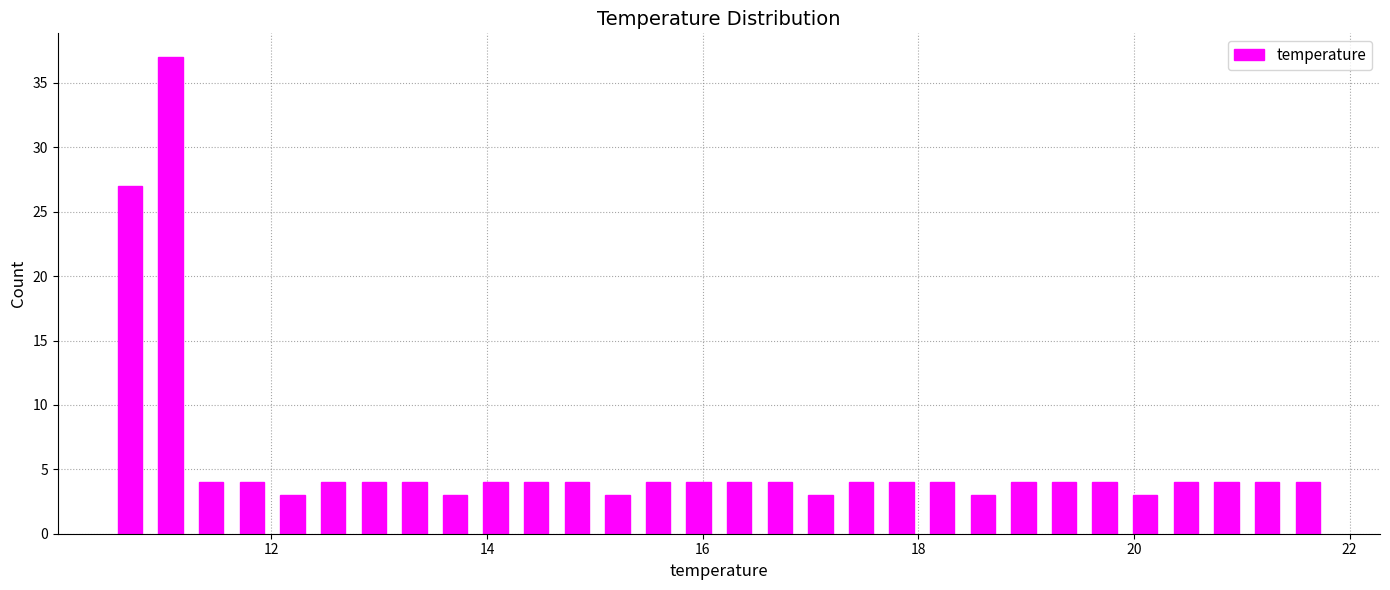

Around what value on the x-axis is the tallest bar? Give the approximate position of its centre, as read against the axis.

11.0